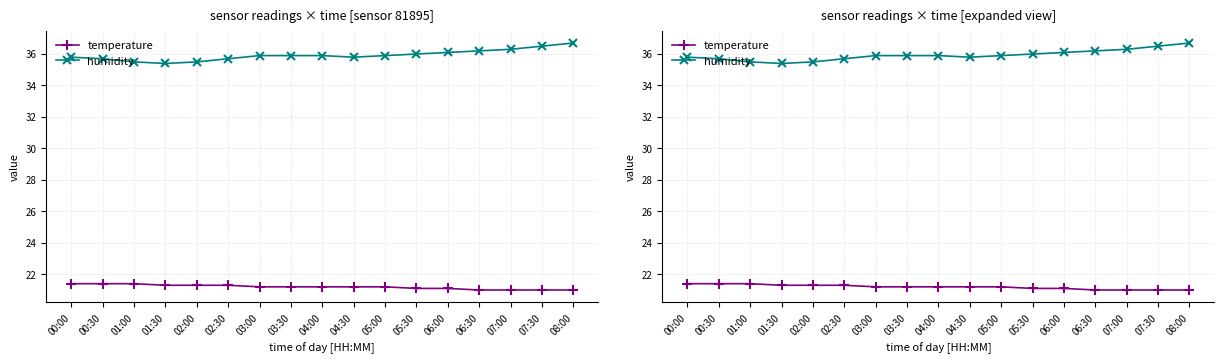

What position from the right is 00:30?

16